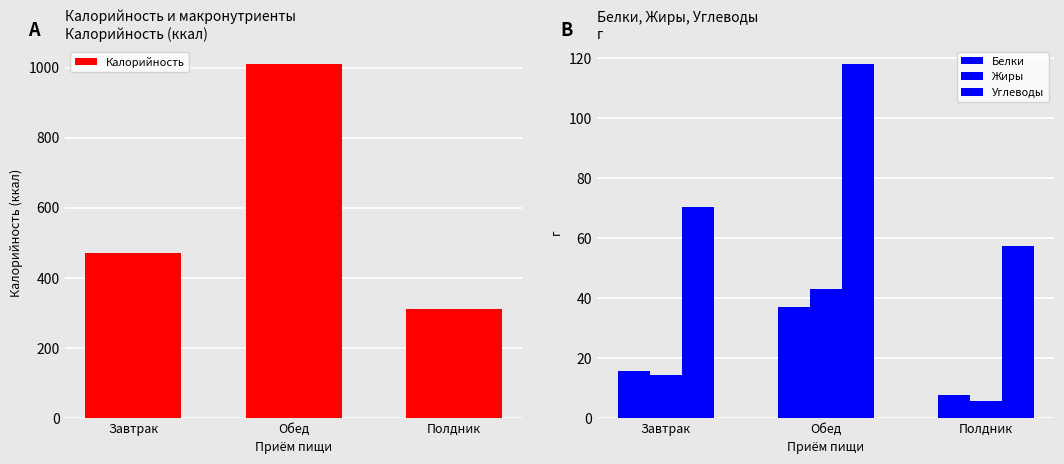

Rank the series by their maximum value, from highest to lowest.

Калорийность, Углеводы, Жиры, Белки